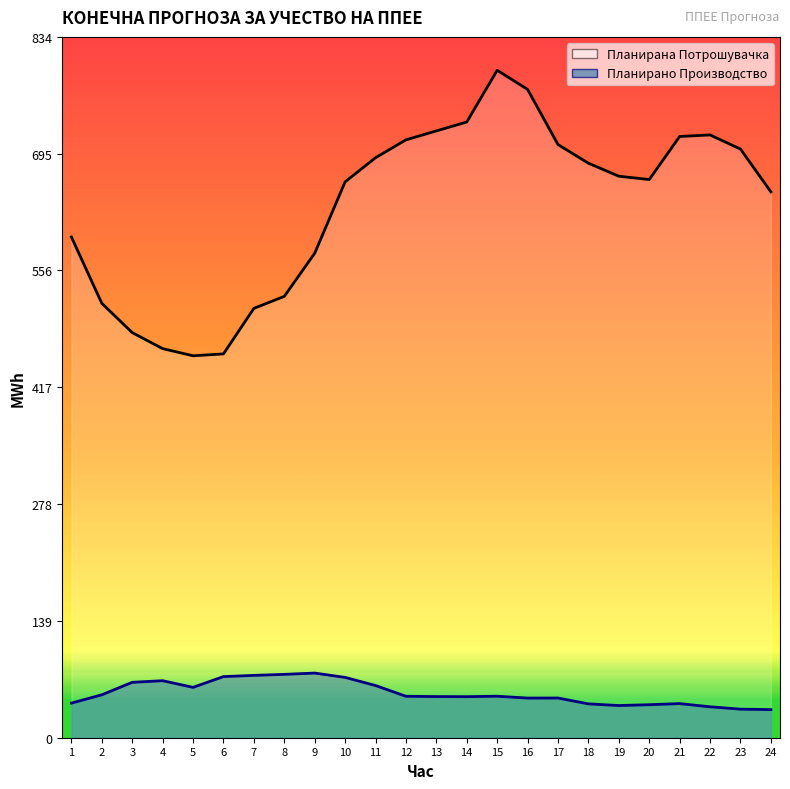

Rank the series by their maximum value, from highest to lowest.

Планирана Потрошувачка, Планирано Производство од ППЕЕ